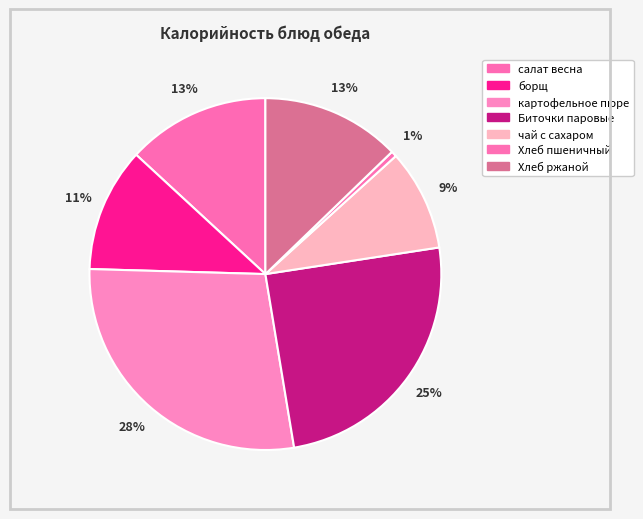

True or false: Хлеб пшеничный accounts for 11% of the total.

False